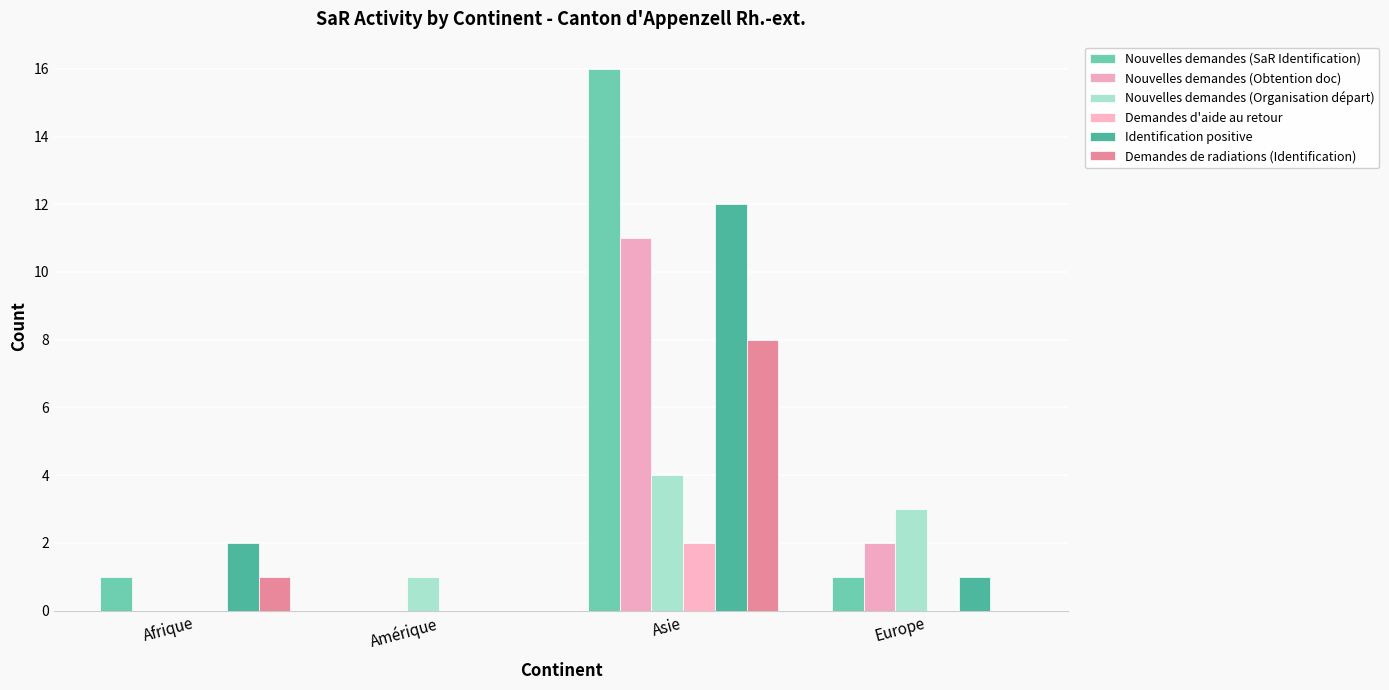

Reading right to left, extract all data points from this chart.

Nouvelles demandes (SaR Identification): Europe=1	Asie=16	Amérique=0	Afrique=1
Nouvelles demandes (Obtention doc): Europe=2	Asie=11	Amérique=0	Afrique=0
Nouvelles demandes (Organisation départ): Europe=3	Asie=4	Amérique=1	Afrique=0
Demandes d'aide au retour: Europe=0	Asie=2	Amérique=0	Afrique=0
Identification positive: Europe=1	Asie=12	Amérique=0	Afrique=2
Demandes de radiations (Identification): Europe=0	Asie=8	Amérique=0	Afrique=1